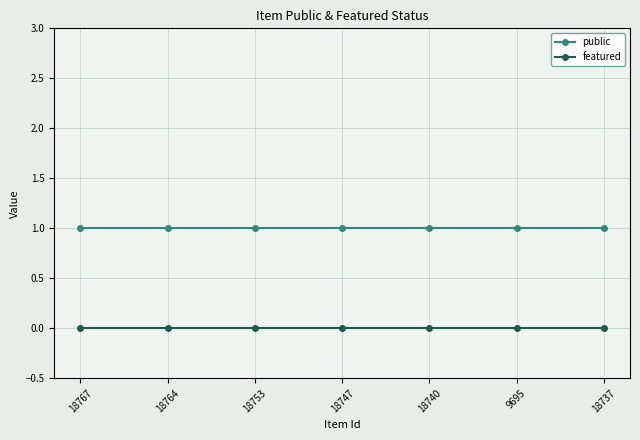

What are all the series names shown in the legend?

public, featured